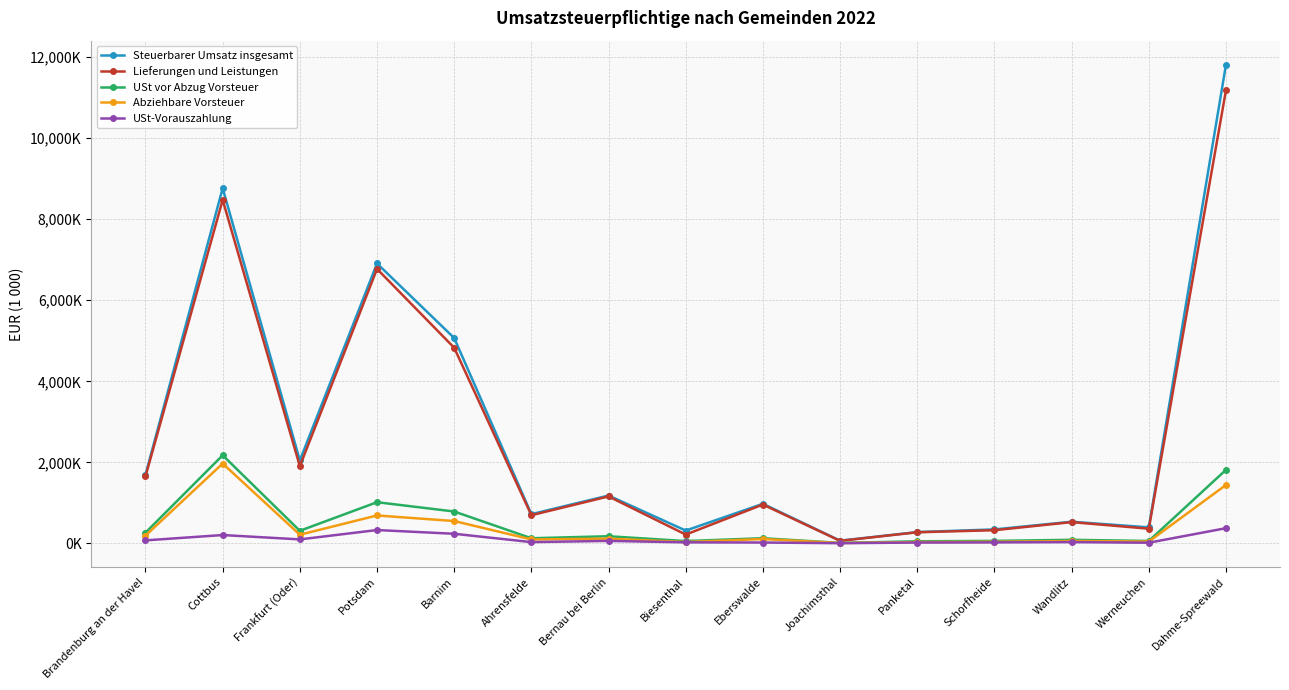

Which category has the lowest value in the USt-Vorauszahlung series?

Joachimsthal